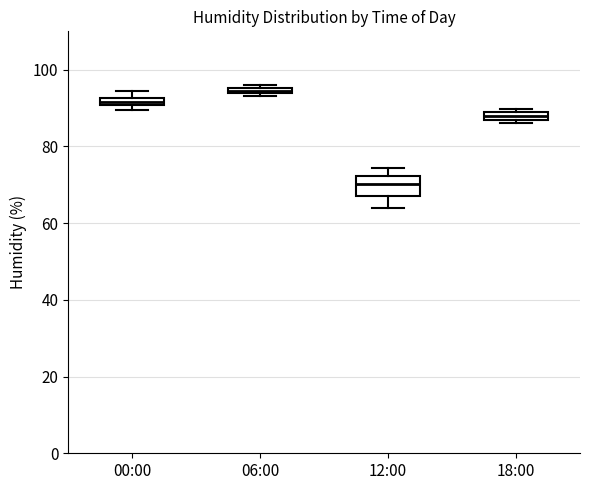

Comparing the boxes themselves (not the whiskers), which one is the tallest?

12:00